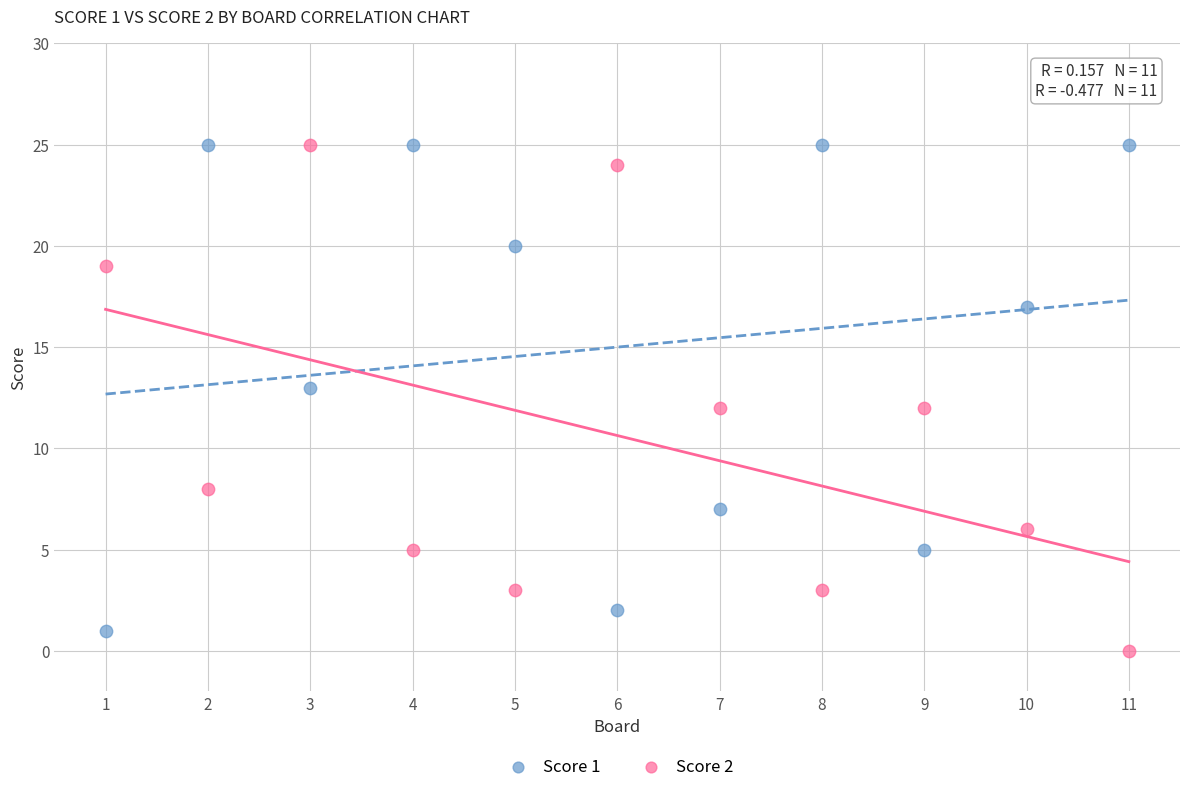

Across all data points, what is the range of Y values (max minus min)?

25